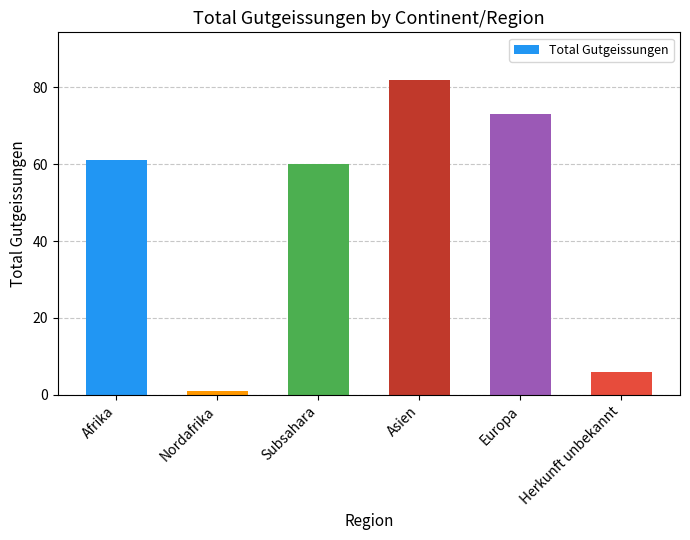

How many values are below 61?

3